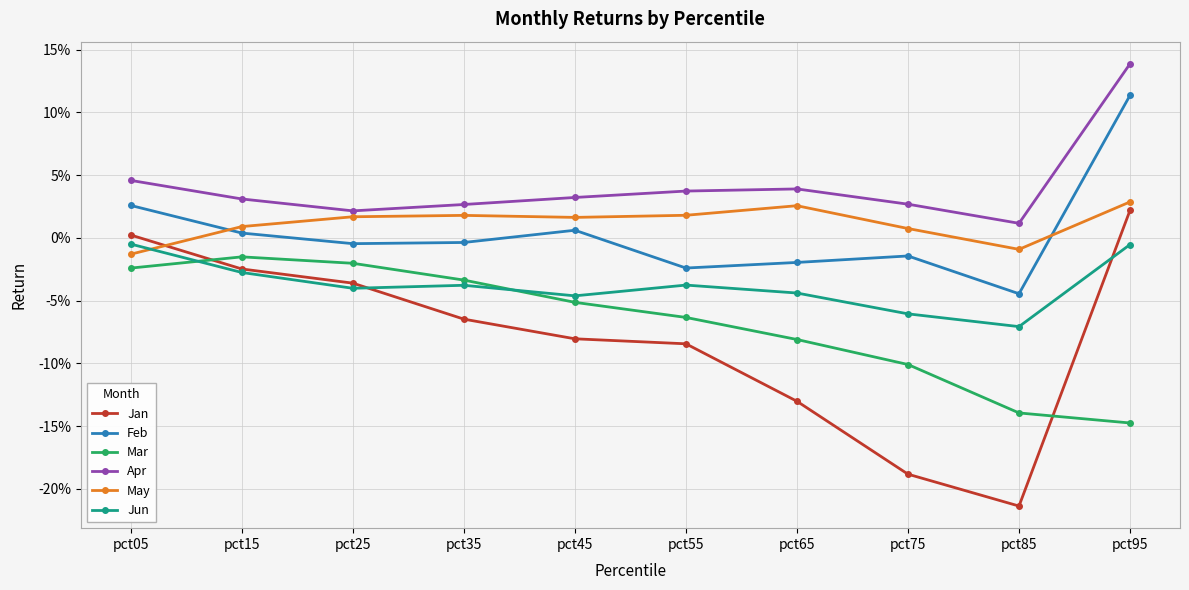

Which series has the largest total across all categories?

Apr